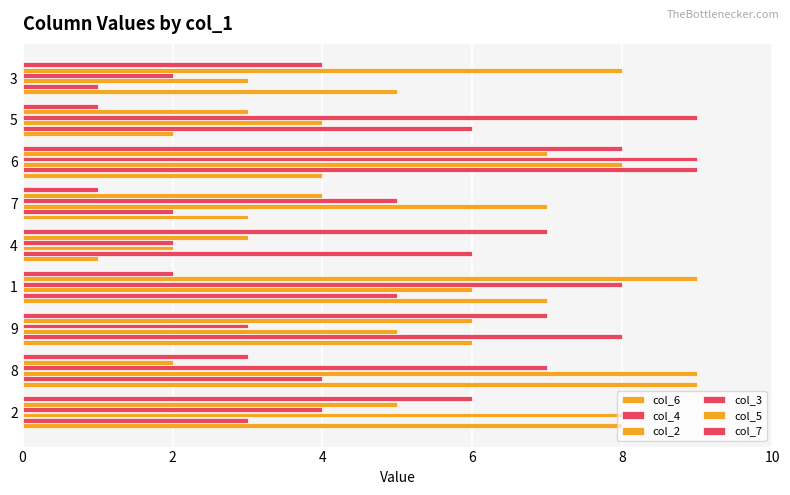

What is the sum of all col_7 values?

39